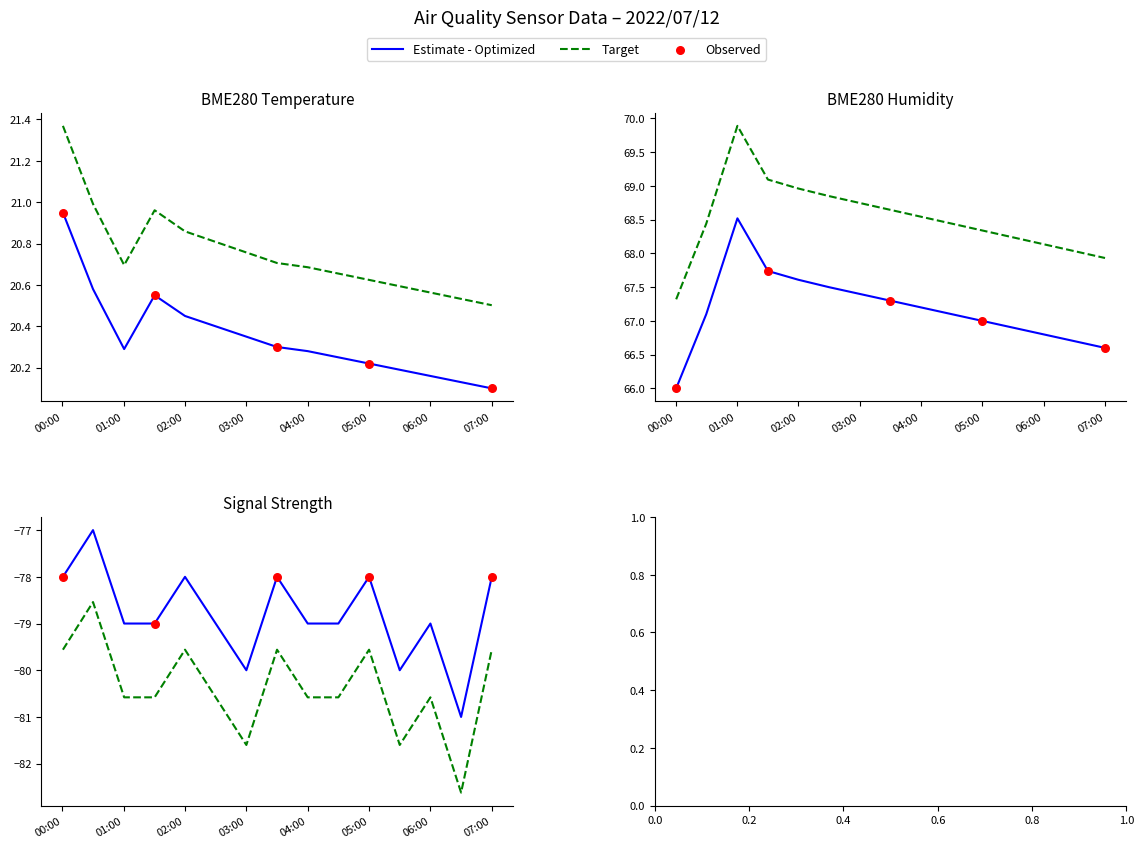

At how many categories does at least one series exceed -56?

15